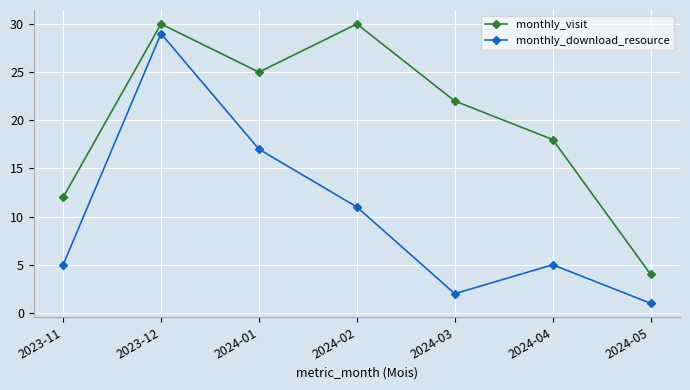

What are all the series names shown in the legend?

monthly_visit, monthly_download_resource